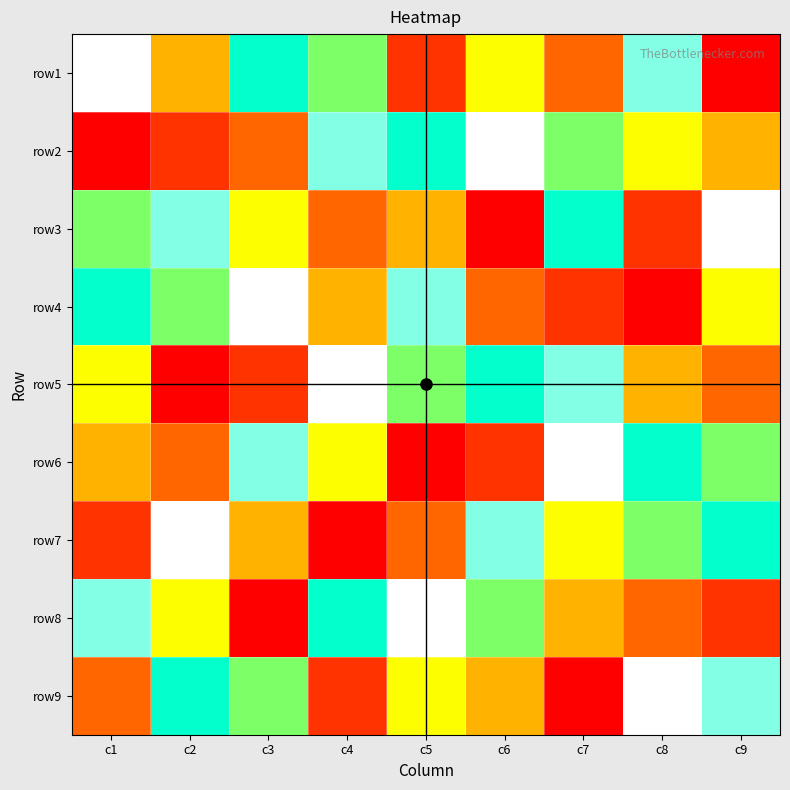

What is the difference between the maximum and minimum values in the row6 series?

8